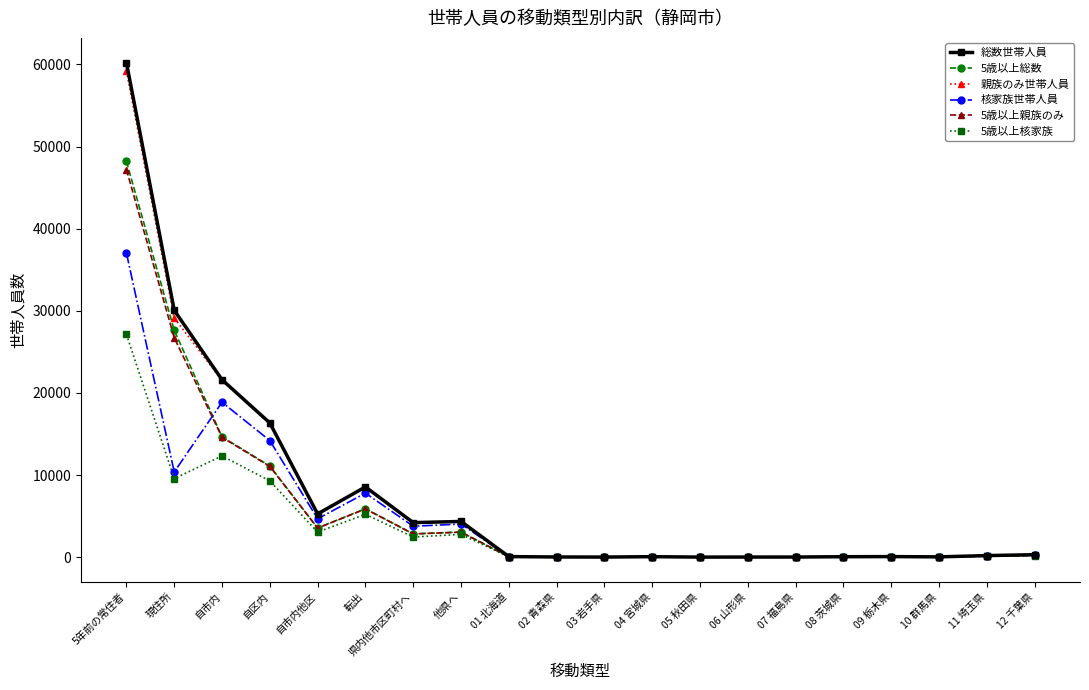

What is the label of the 9th point from the left?

01 北海道